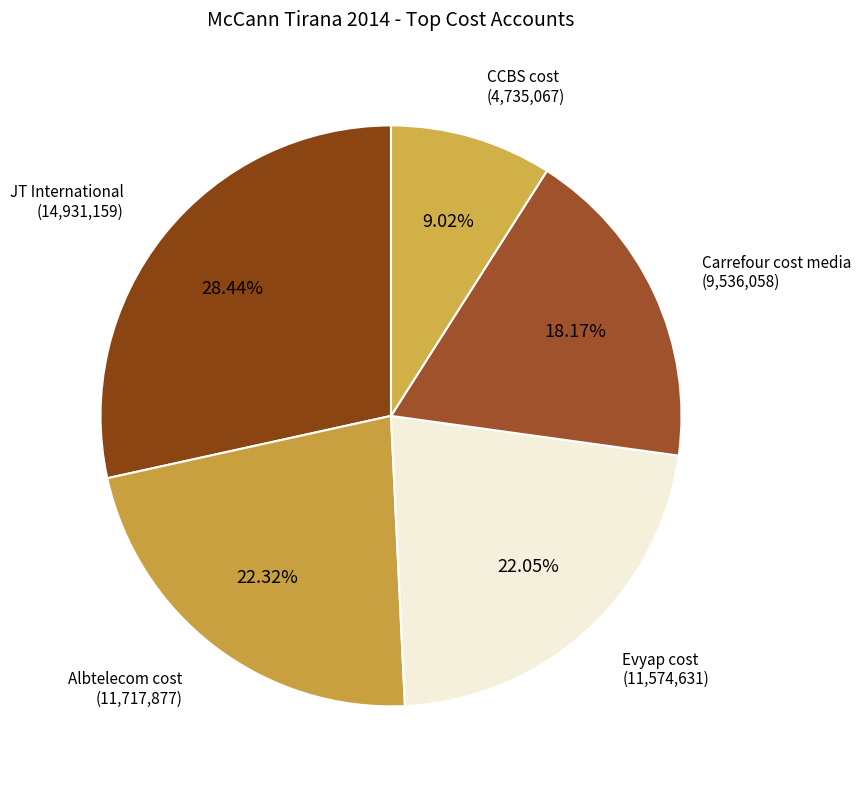

Which has a higher value, CCBS cost or Carrefour cost media?

Carrefour cost media